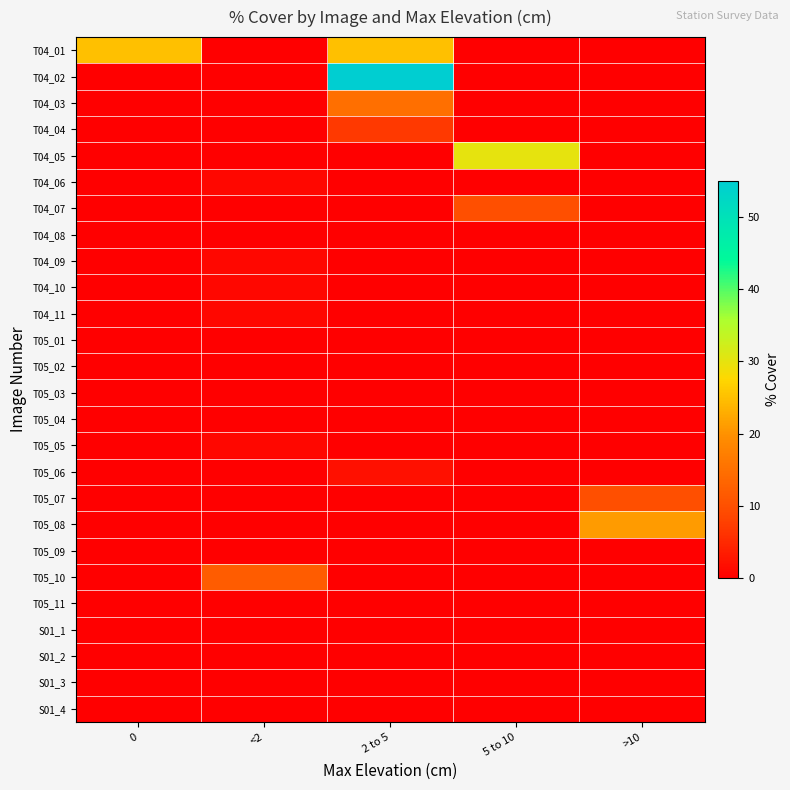

Which category has the highest value across all series?

2 to 5